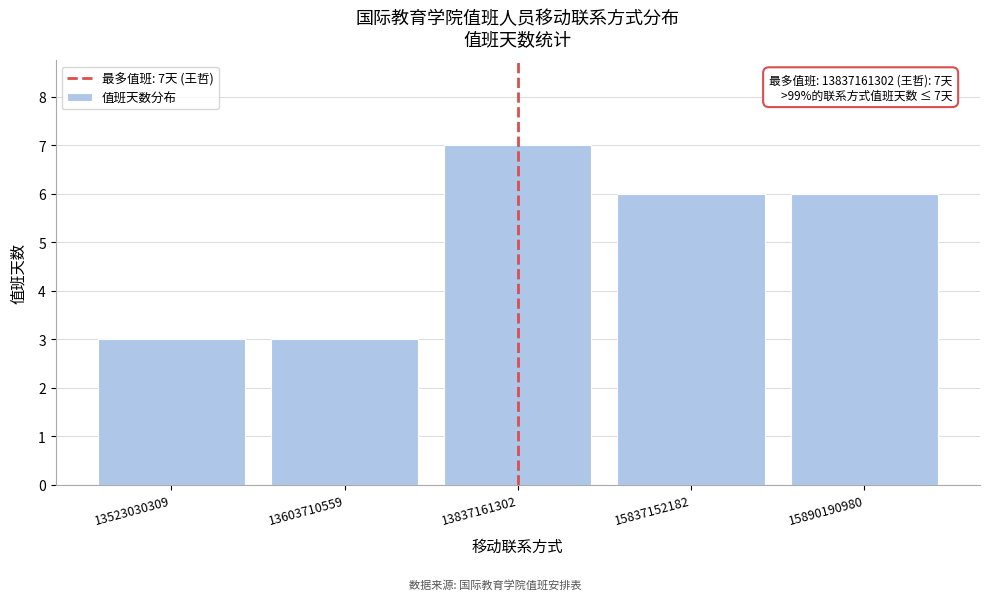

Reading right to left, list all the values displayed in this chart.

15890190980=6	15837152182=6	13837161302=7	13603710559=3	13523030309=3